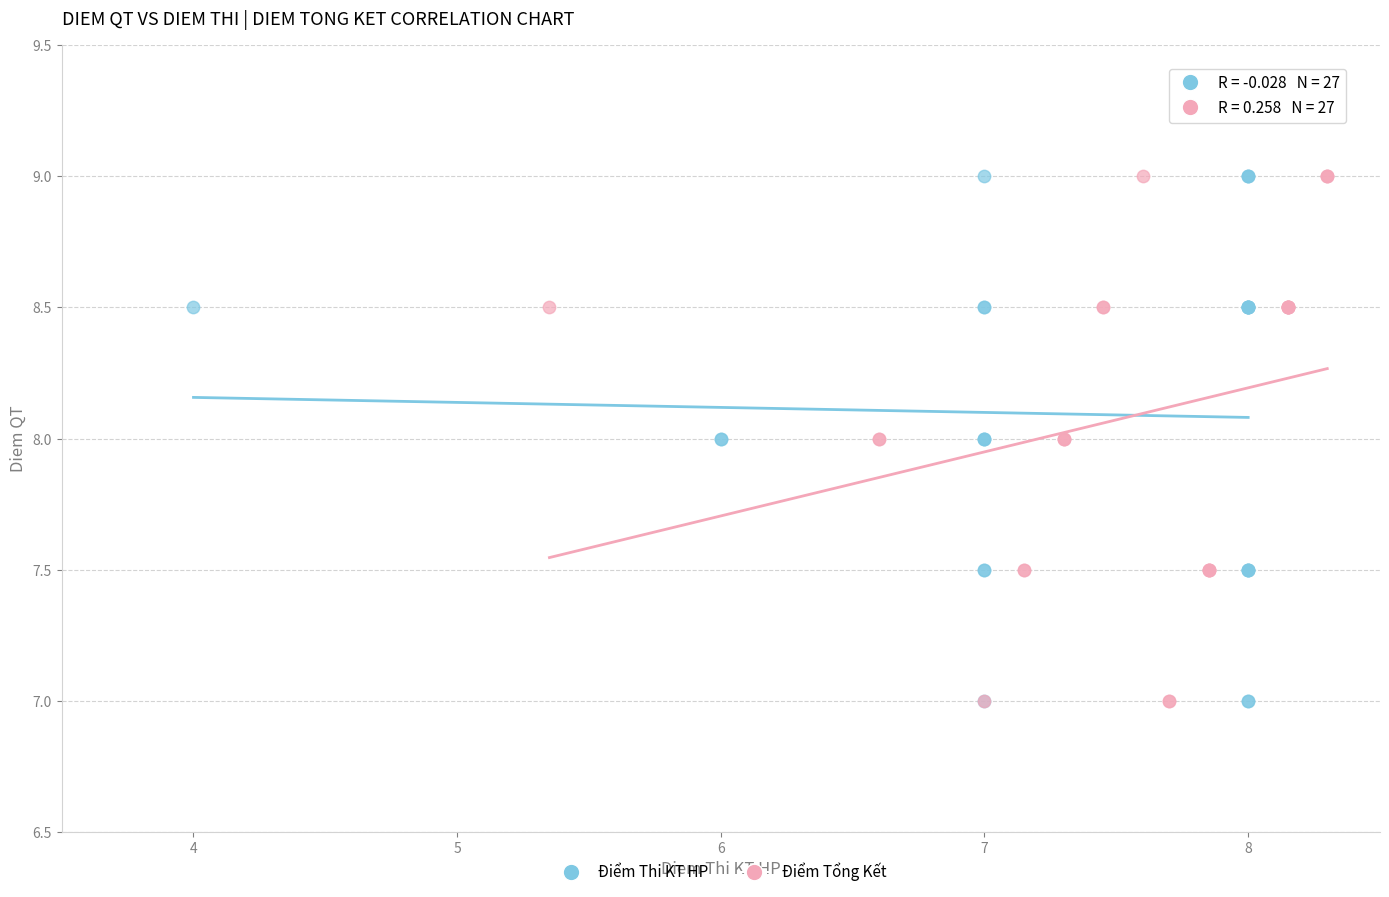

What are all the series names shown in the legend?

Điểm Thi KT HP, Điểm Tổng Kết